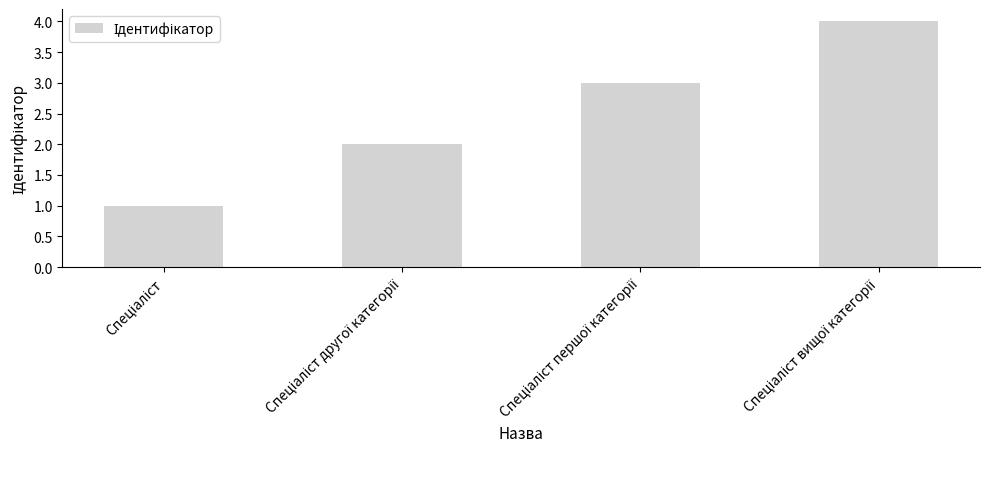

What is the sum of all values?

10